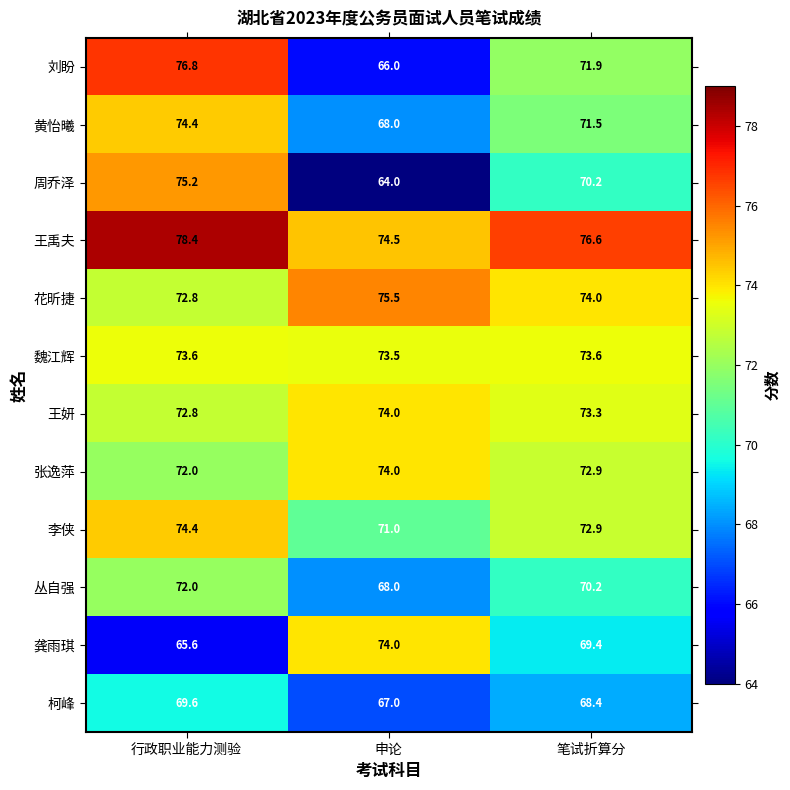

Where is 魏江辉 nearest to the value 73?

申论